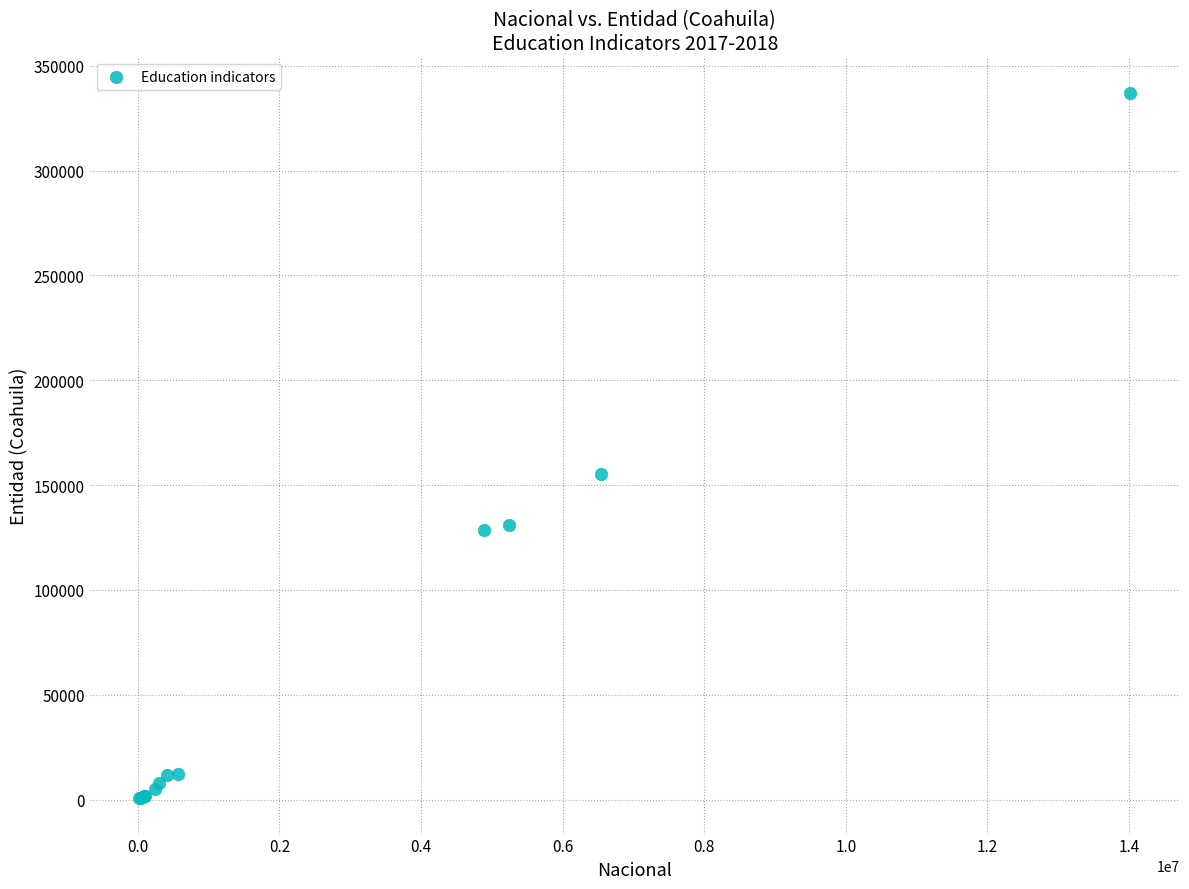

What Y value in the scatter plot is closest to 168865?

155316